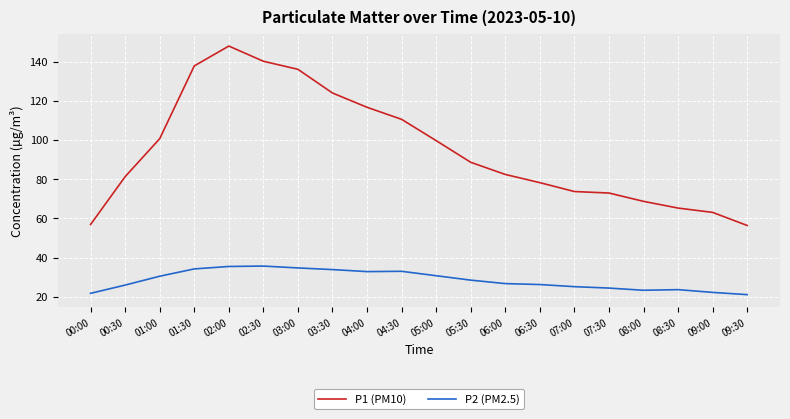

In P1 (PM10), how many points are higher than both neighbors (excluding endpoints)?

1